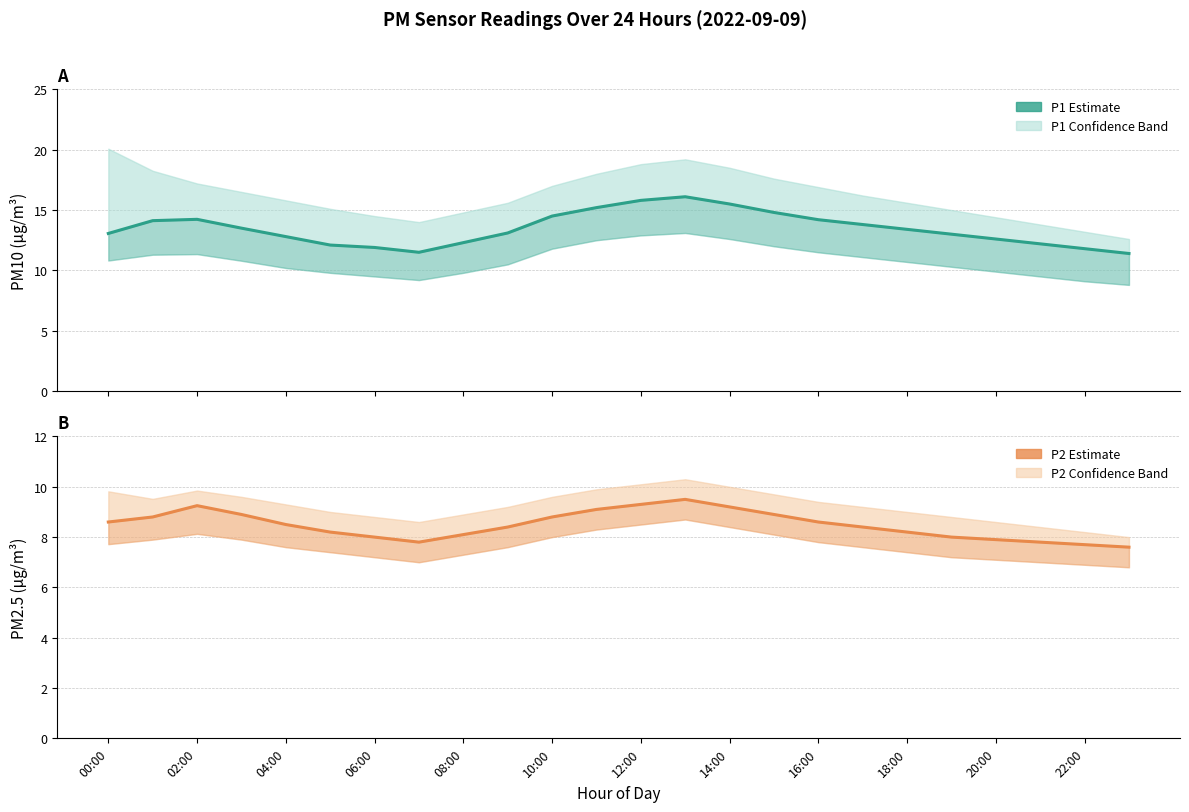

What is the total value across all series at 12:00?

25.1